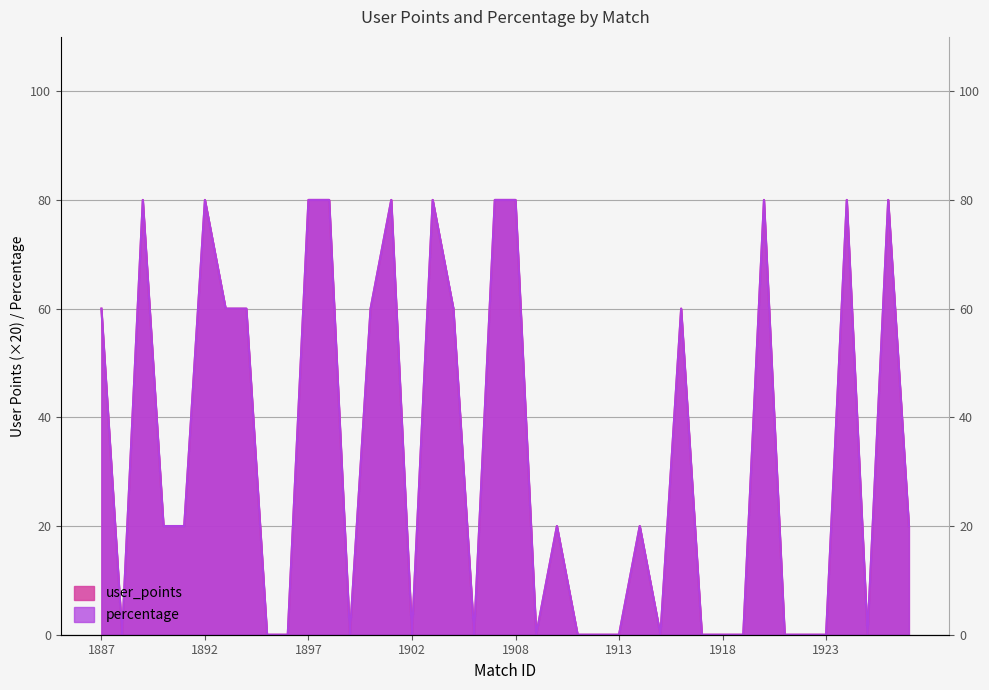

True or false: user_points and percentage intersect in this chart.

False